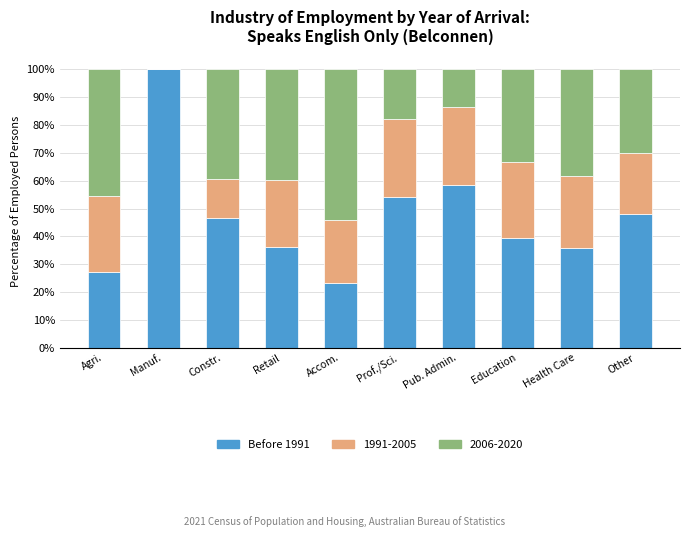

Which category has the highest value in the Before 1991 series?

Manuf.